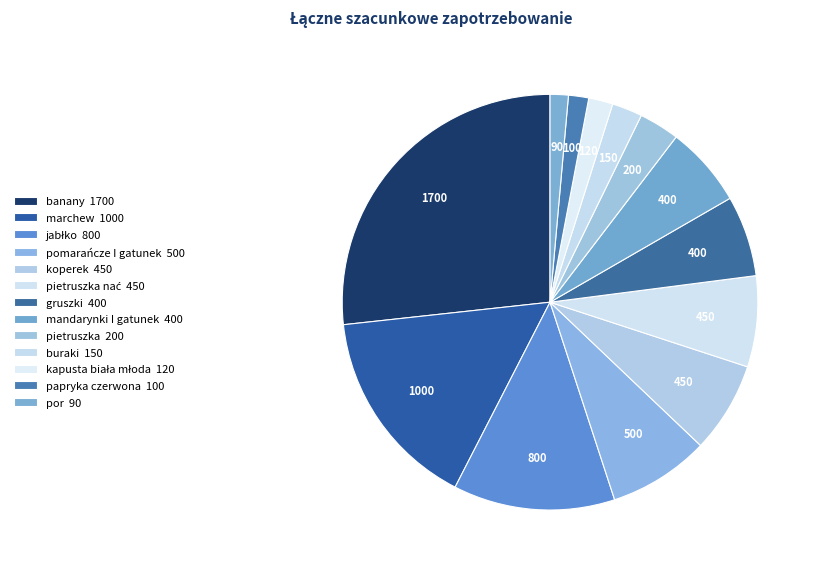

How many slices are in this pie chart?

13